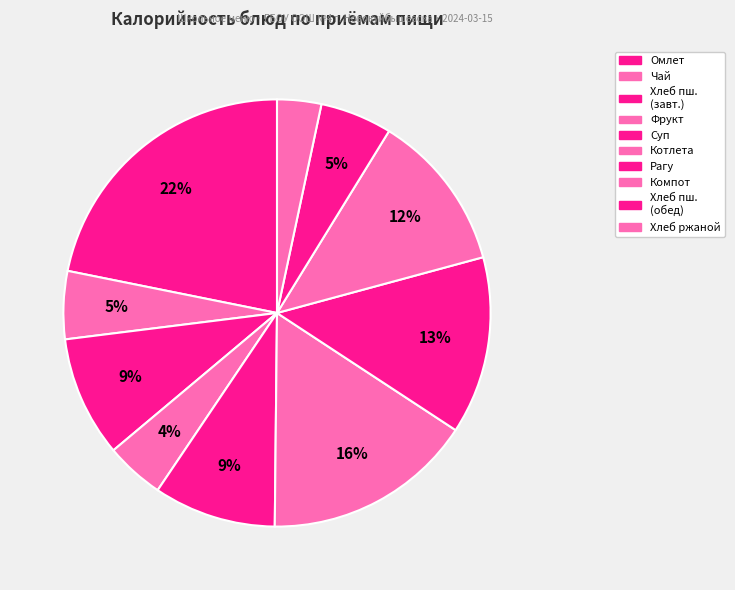

How many slices are in this pie chart?

10